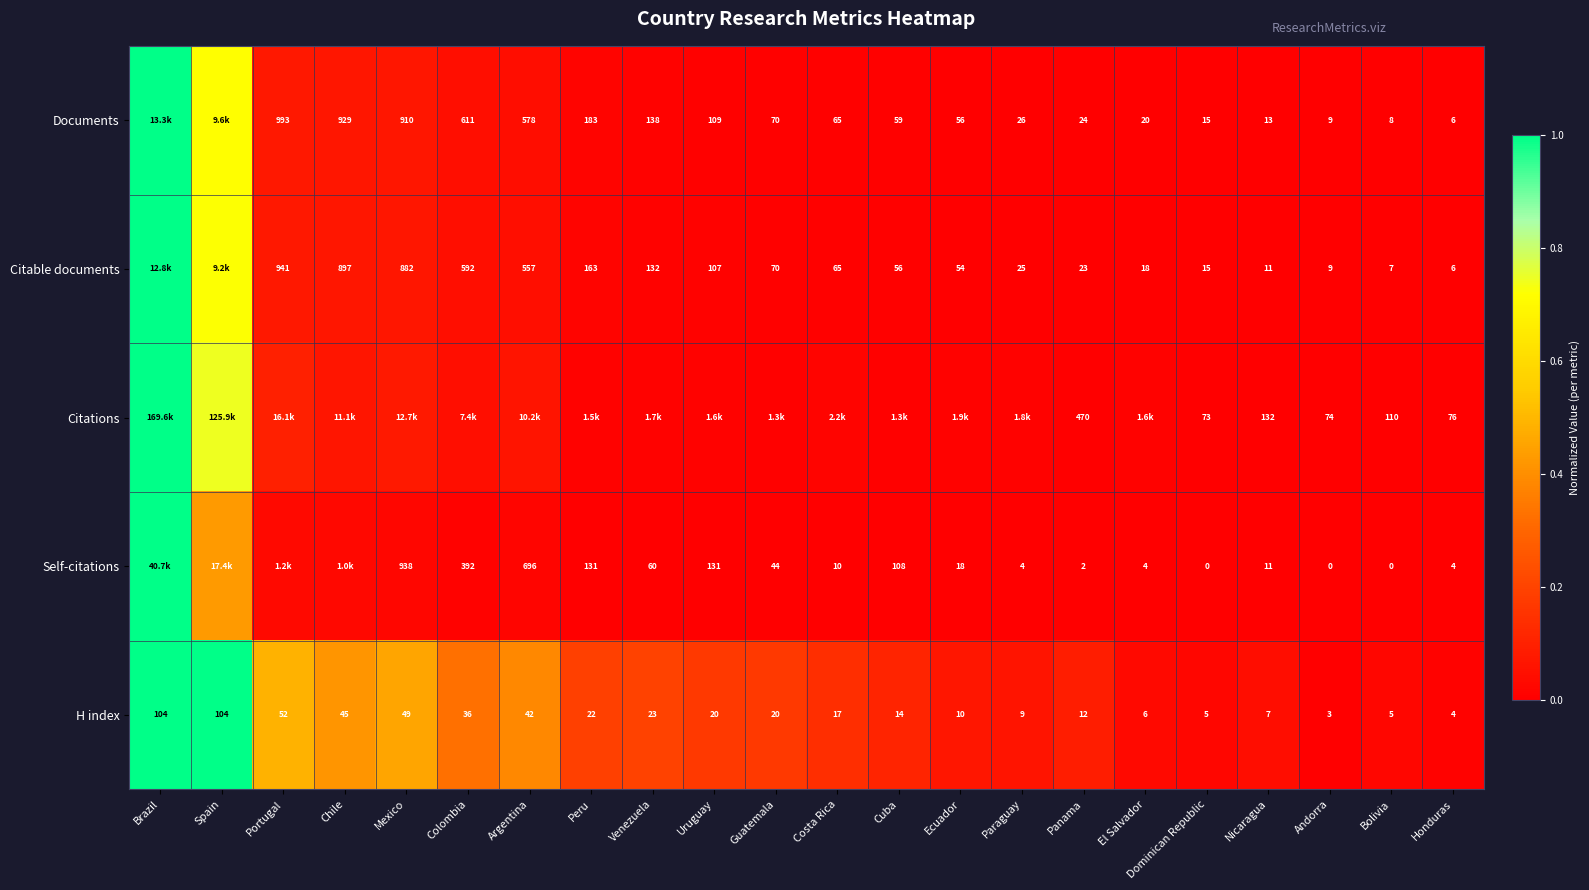

At which label is H index closest to 53?

Portugal